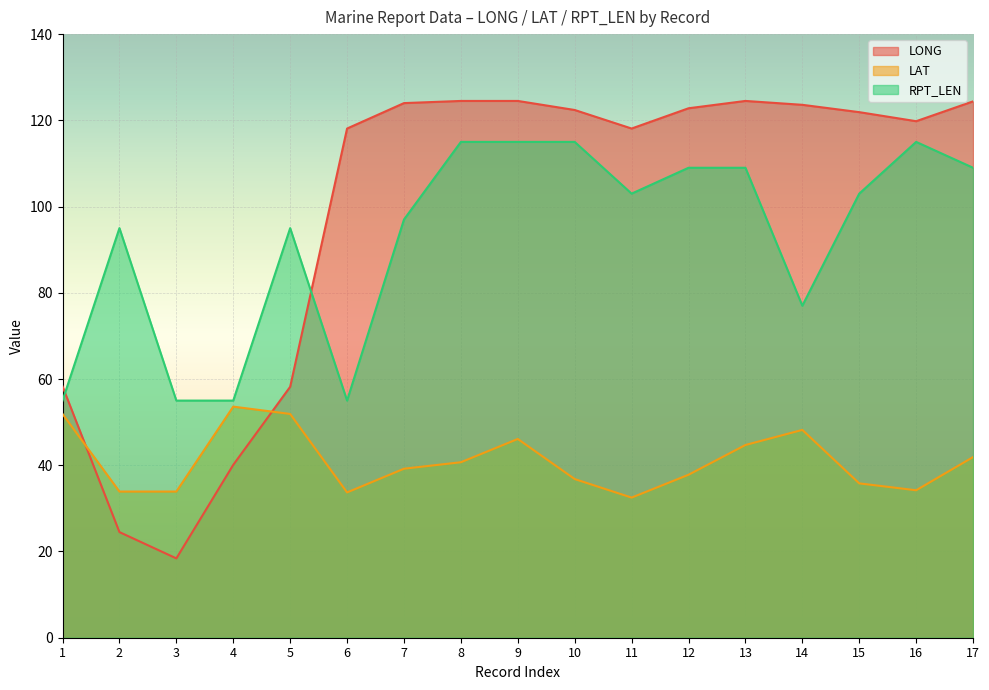

How many lines are shown in the chart?

3